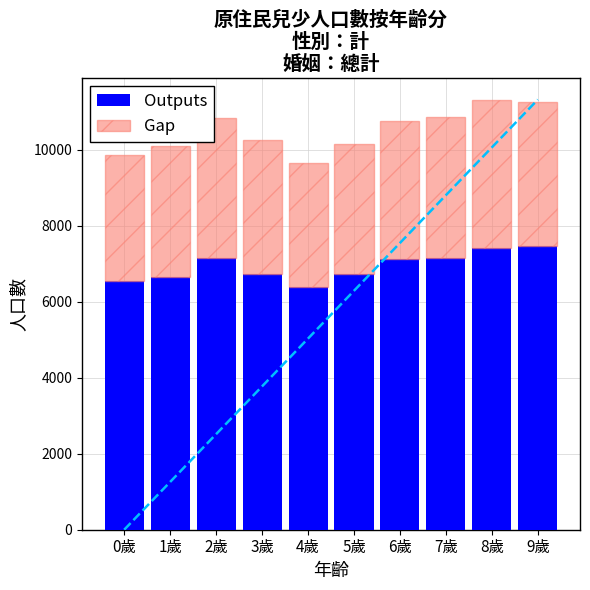

Is it true that Gap equals 3256 at 4歲?

True